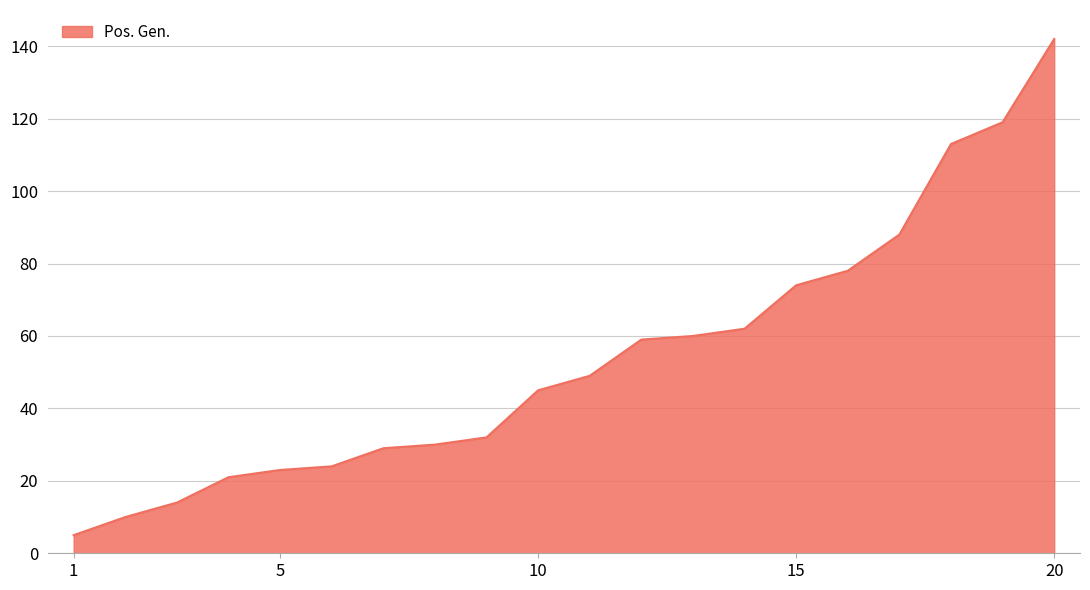

What is the minimum value shown in the chart?

5